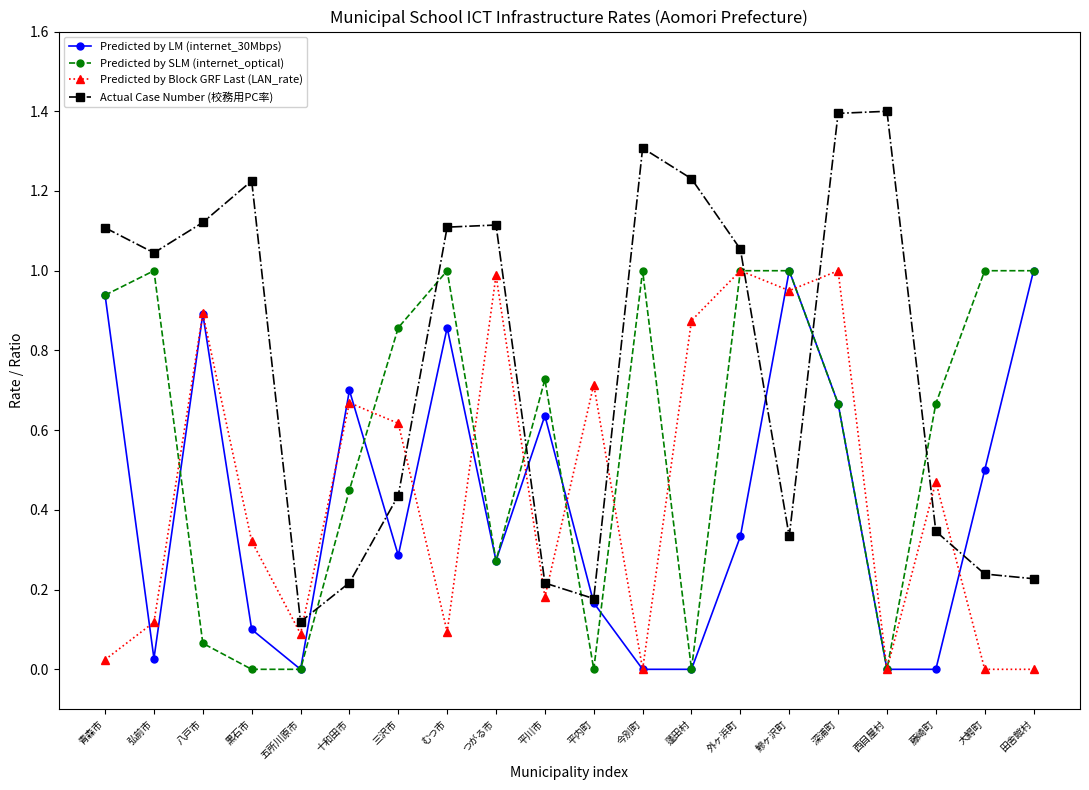

At which label does Actual Case Number (校務用PC率) reach its minimum?

五所川原市